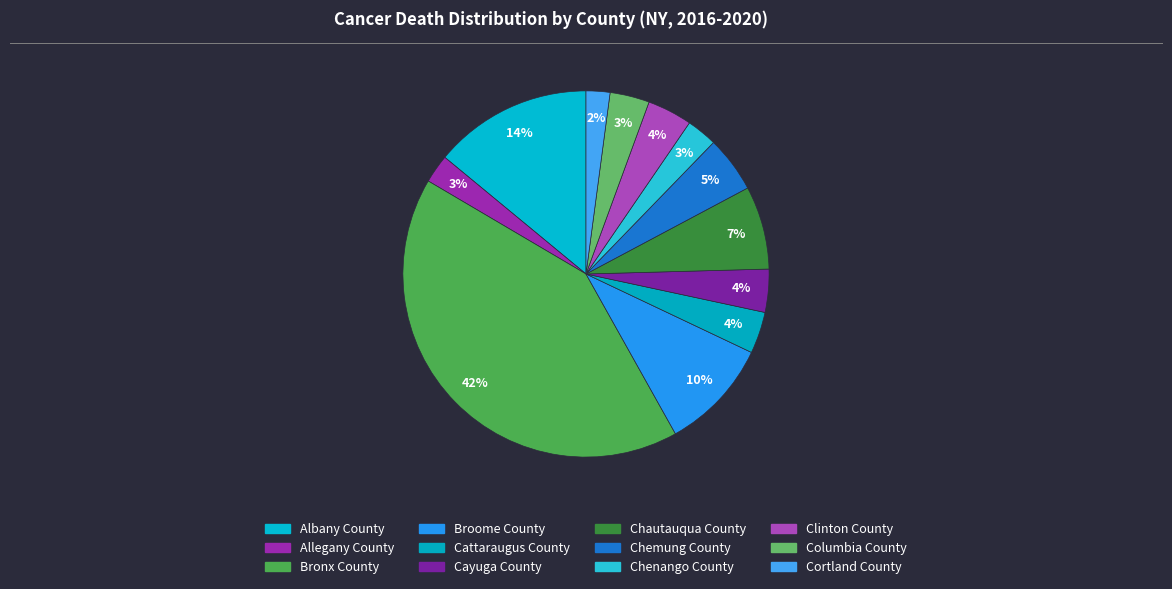

How many slices are in this pie chart?

12